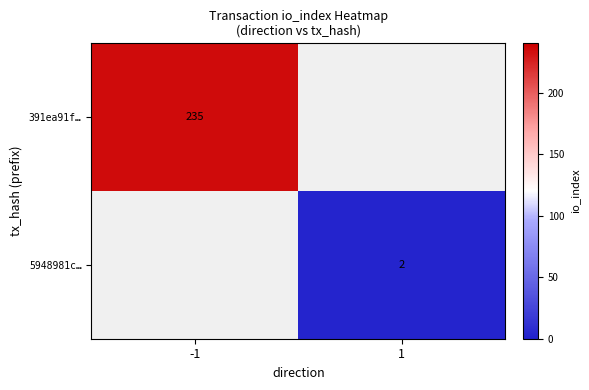

At how many categories does at least one series exceed 201?

1